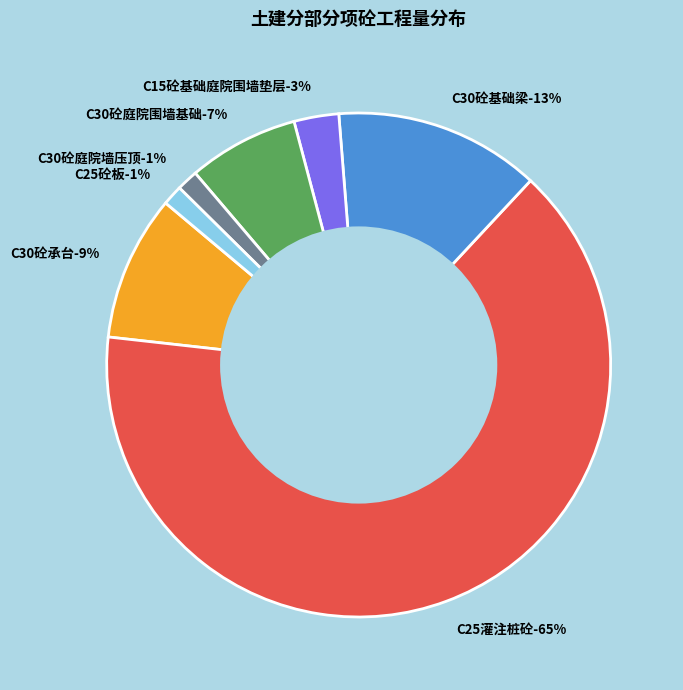

To the nearest percent, what is the average slice percentage?

14%